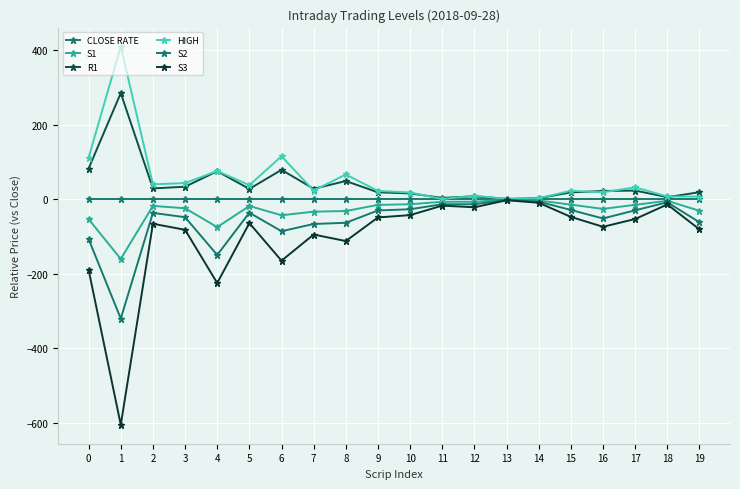

Which series changed the most between 6 and 11?

S3